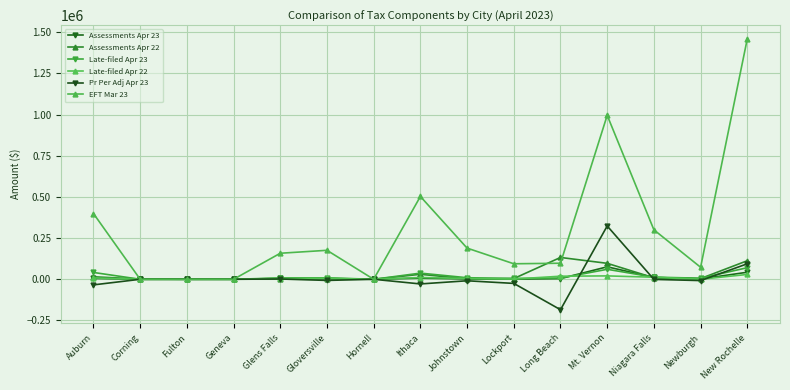

How many lines are shown in the chart?

6